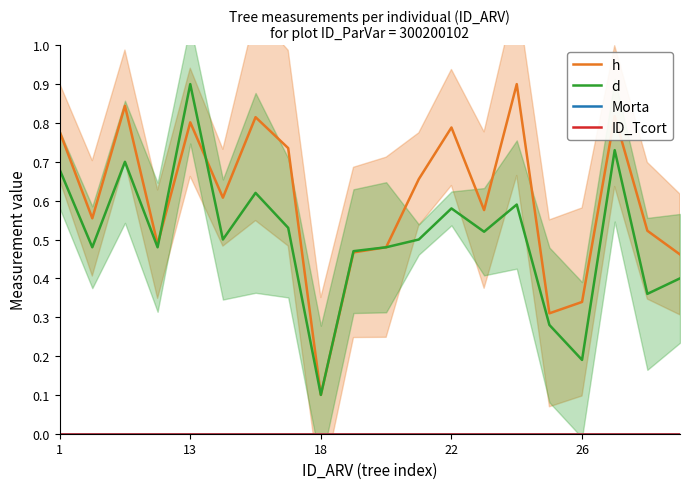

What is the sum of the h values at 15 and 12?

1.1